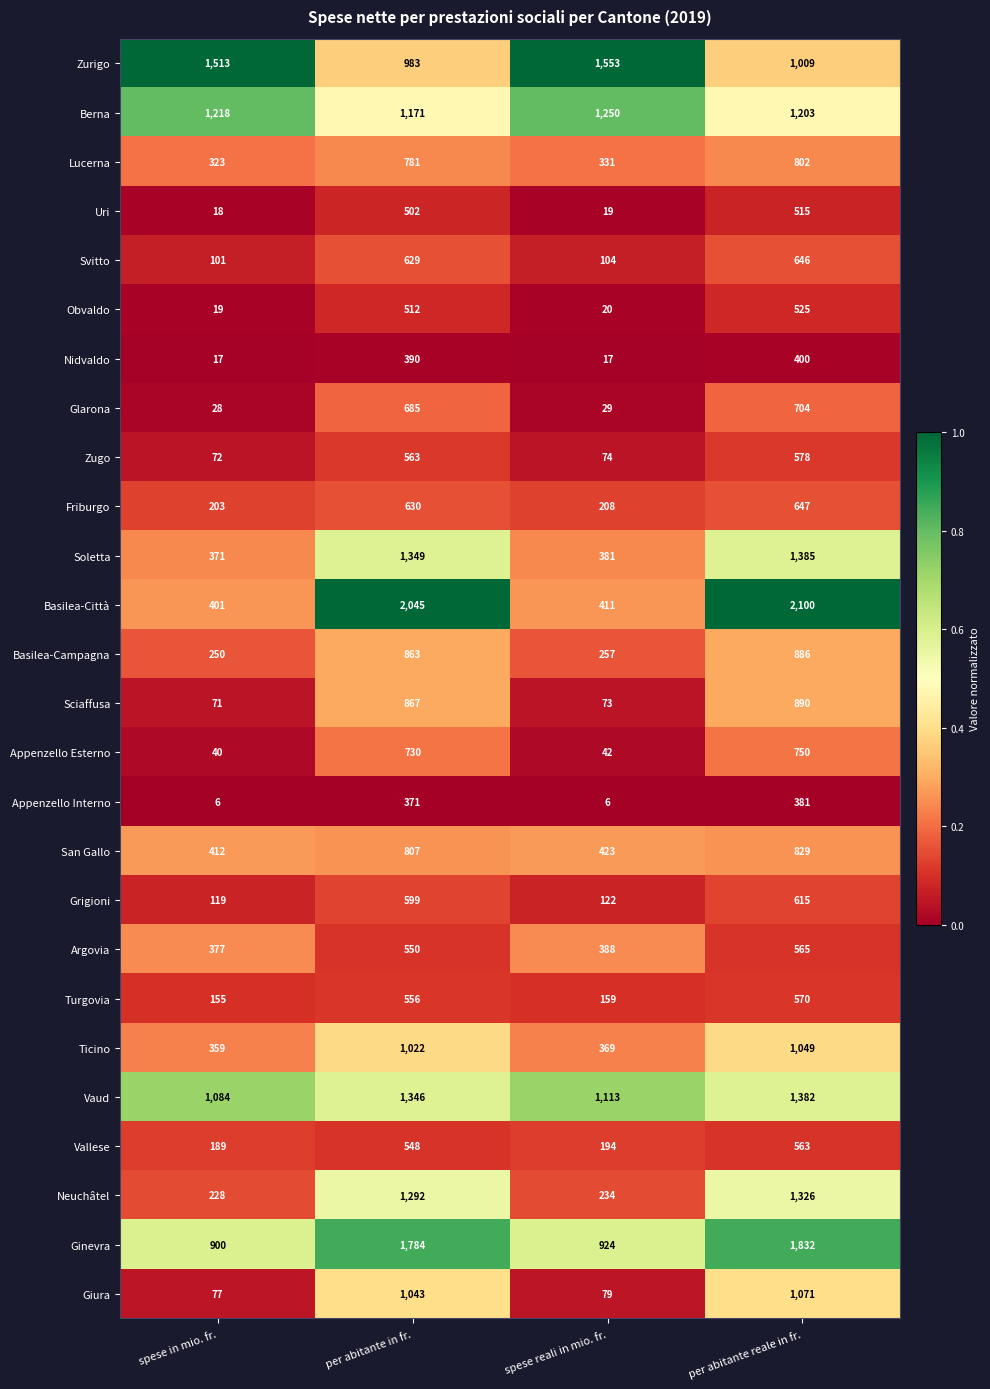

At which category does the chart reach its peak across all series?

per abitante reale in fr.